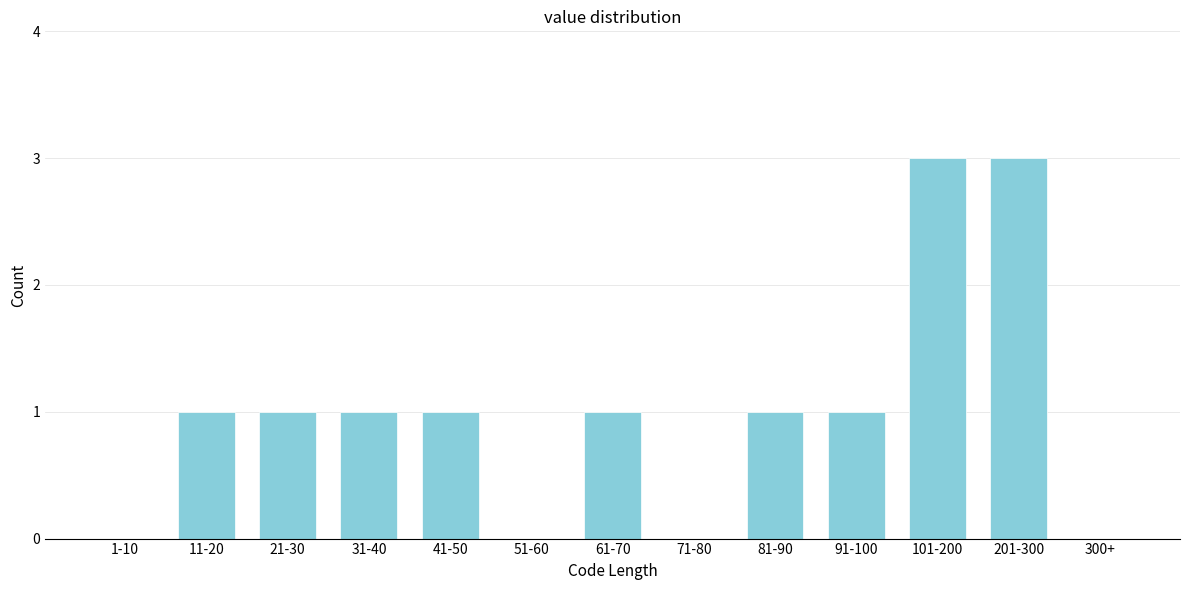

Reading left to right, transcribe all the data shown in this chart.

1-10=0	11-20=1	21-30=1	31-40=1	41-50=1	51-60=0	61-70=1	71-80=0	81-90=1	91-100=1	101-200=3	201-300=3	300+=0